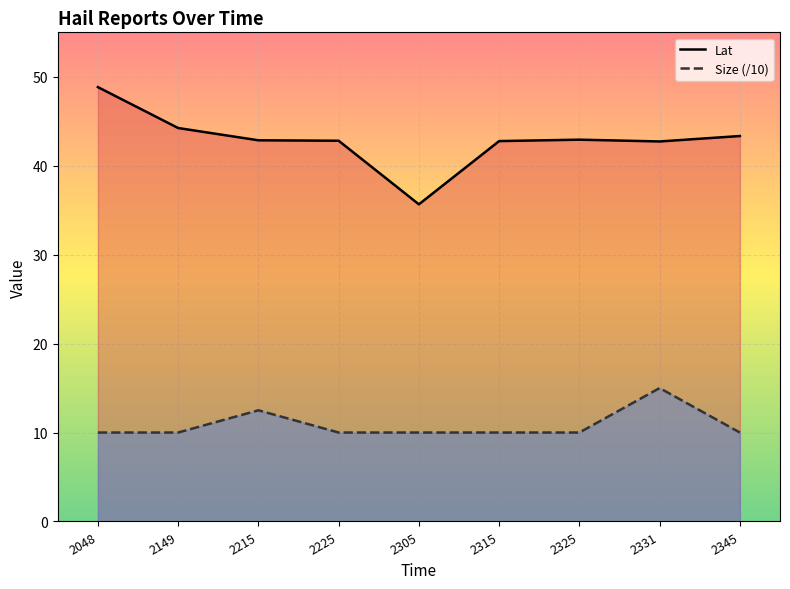

Which category has the highest value across all series?

2048